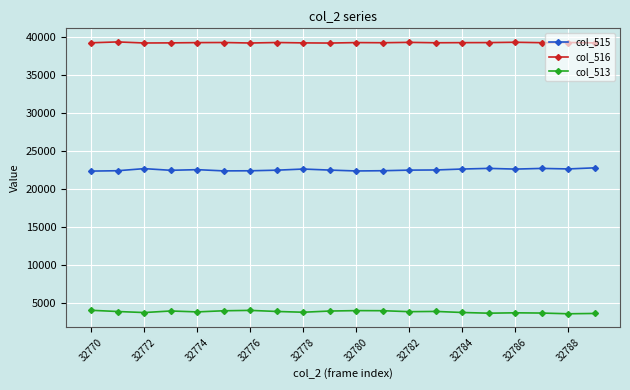

What is the maximum value shown in the chart?

39337